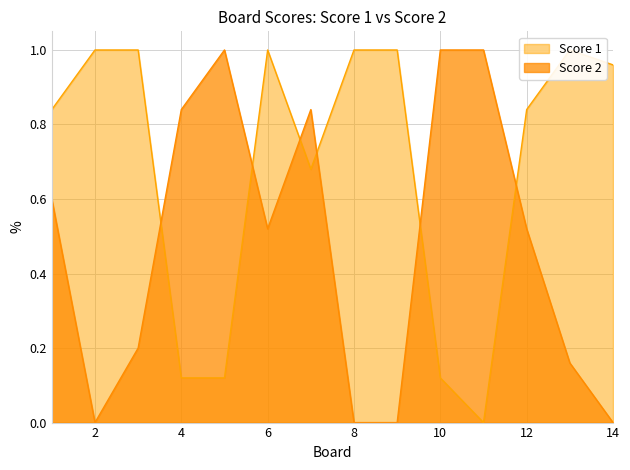

What is the value of the Score 2 point at the 6th from the left?

0.5